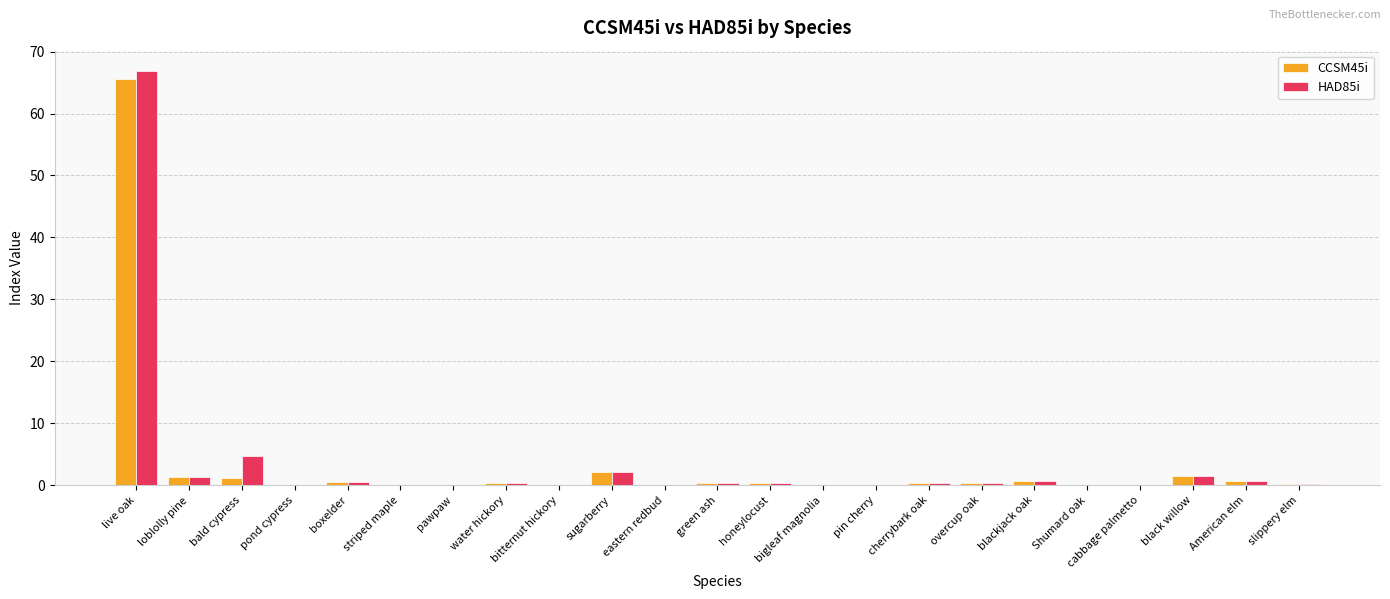

What is the sum of all HAD85i values?

80.6